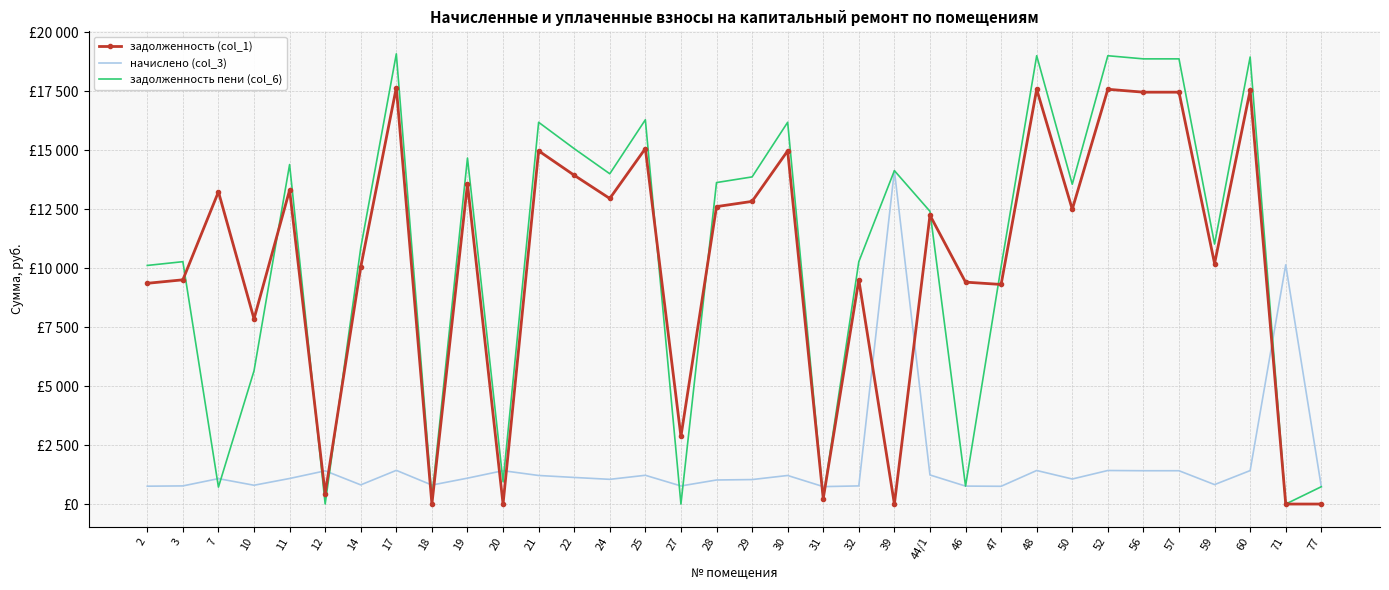

What are all the series names shown in the legend?

задолженность (col_1), начислено (col_3), задолженность пени (col_6)